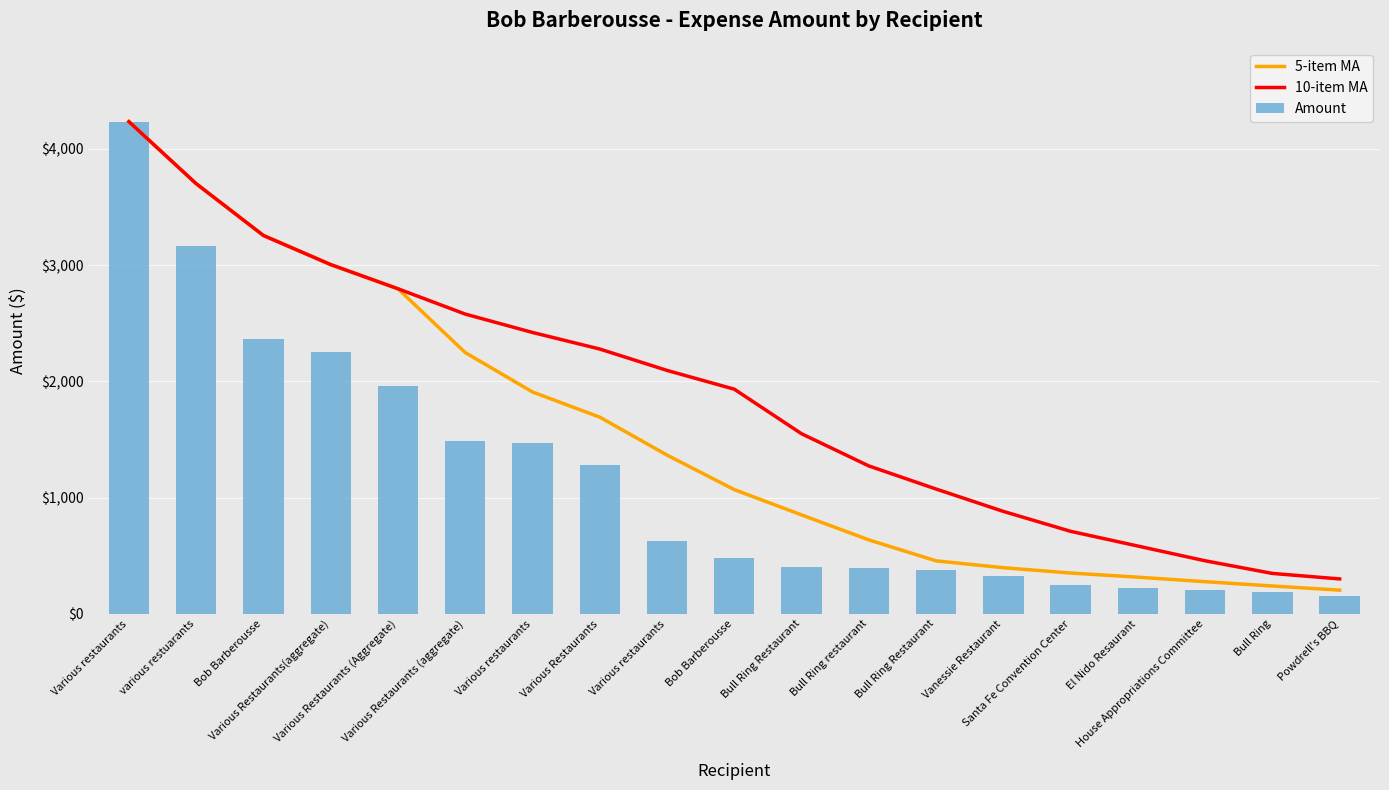

What is the total value across all series at Santa Fe Convention Center?

1310.3